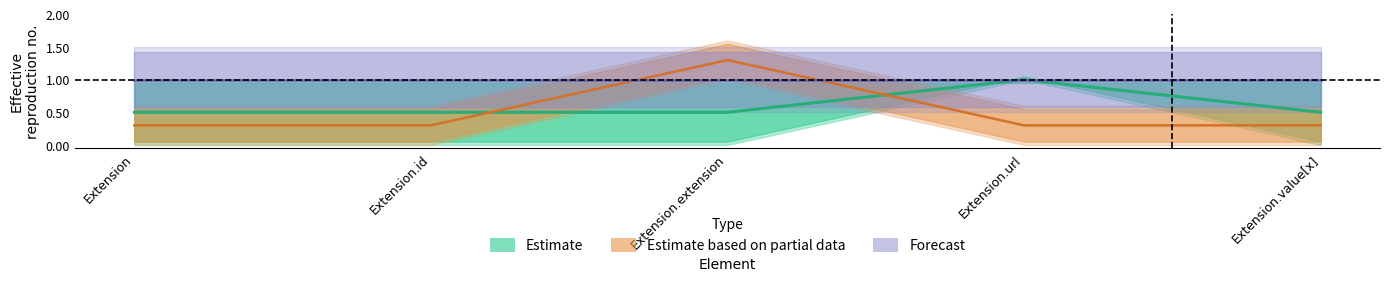

Is it true that Base Min equals 0.5 at Extension.value[x]?

False